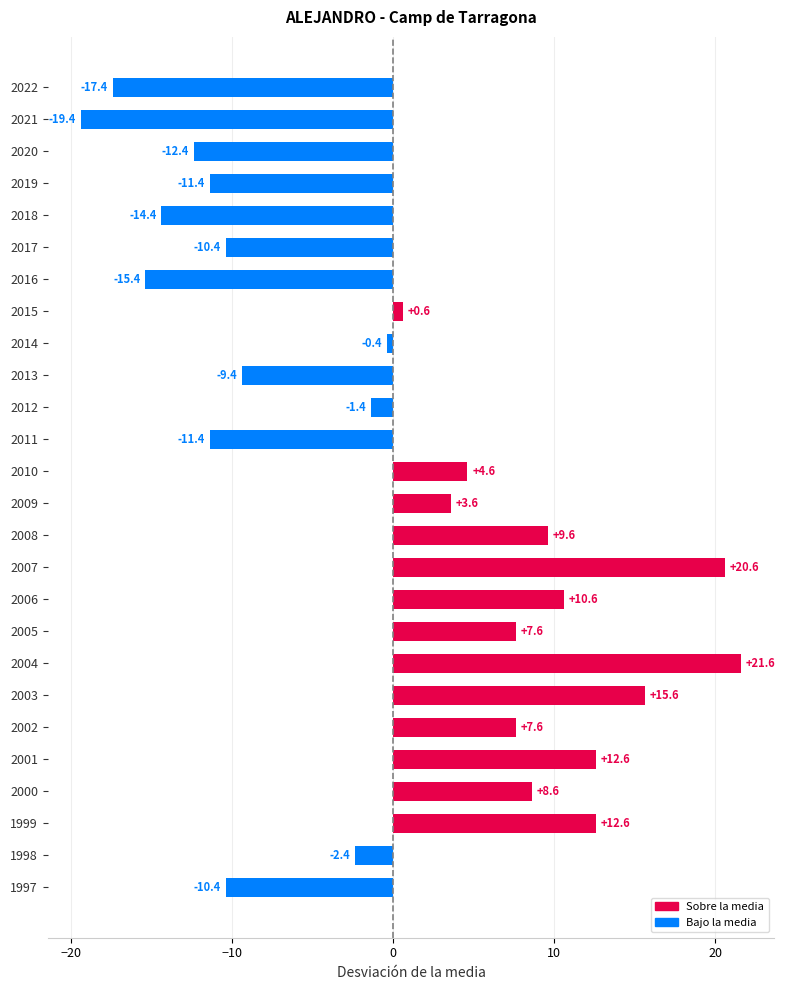

True or false: the data shows 7.7 at 2010.

False